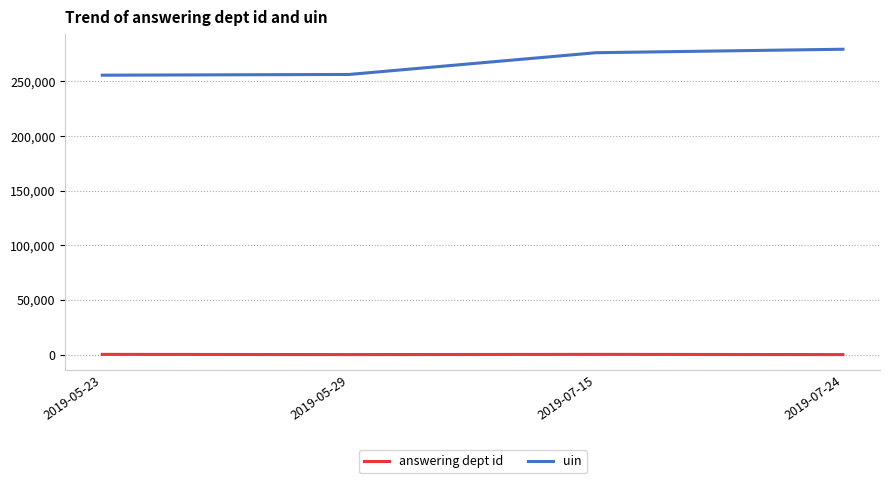

At 2019-05-29, list the series in order from smallest to largest.

answering dept id, uin